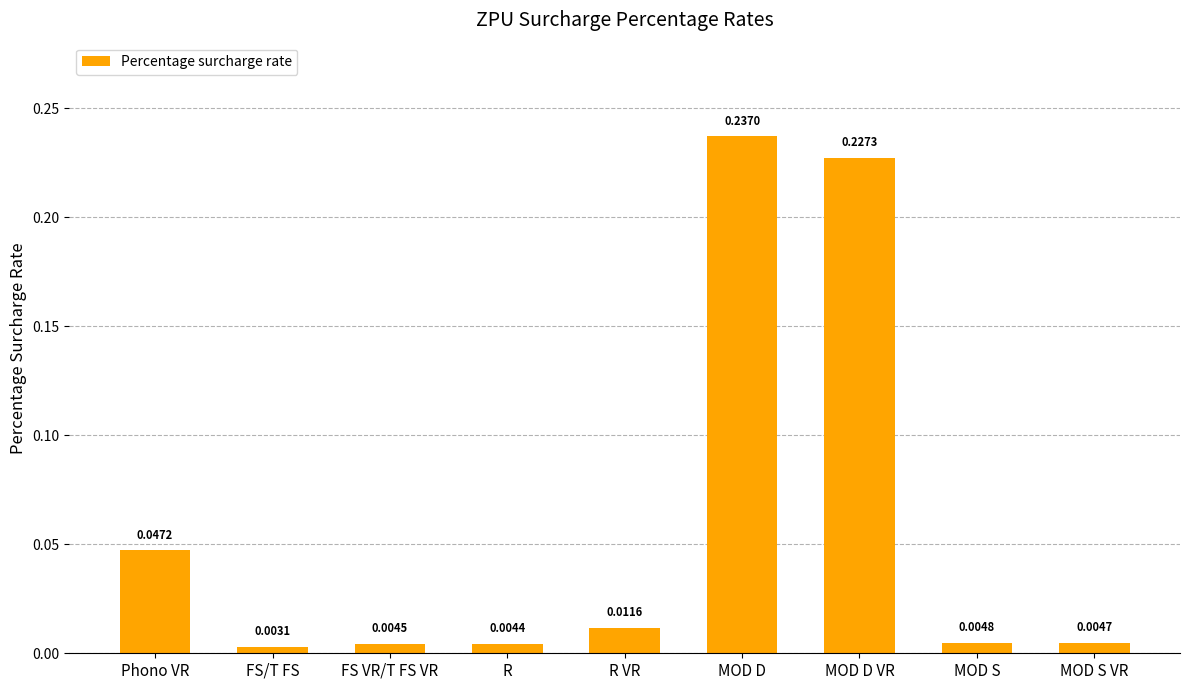

What is the label of the 4th bar from the right?

MOD D